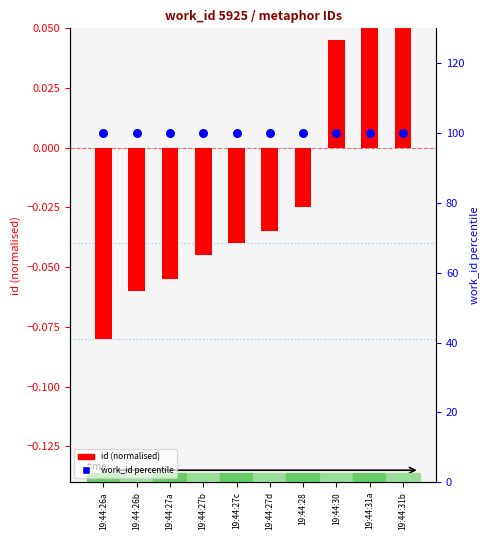

What are all the series names shown in the legend?

id (normalised), work_id percentile